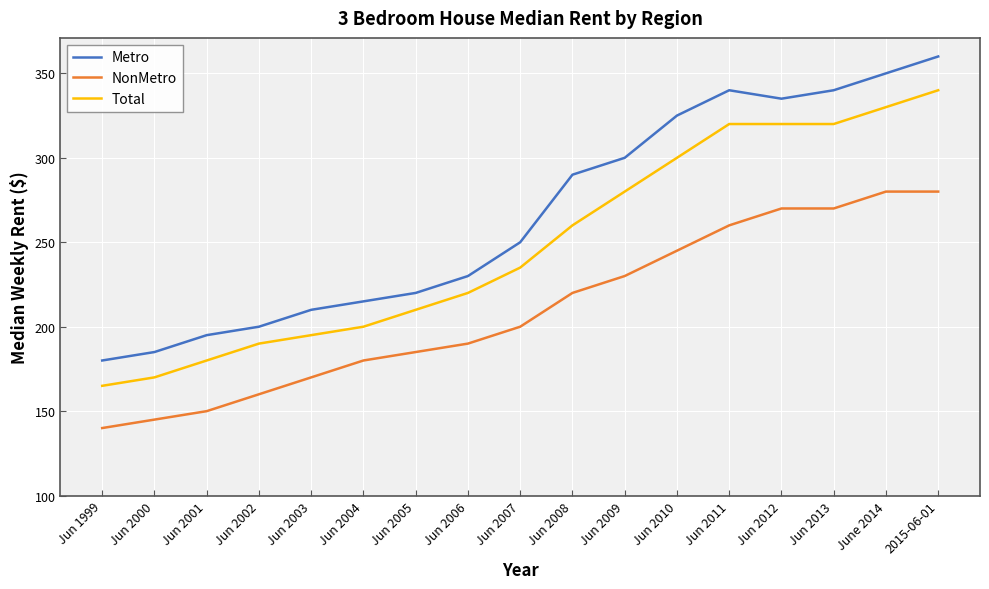

Is it true that NonMetro equals 145 at Jun 2000?

True